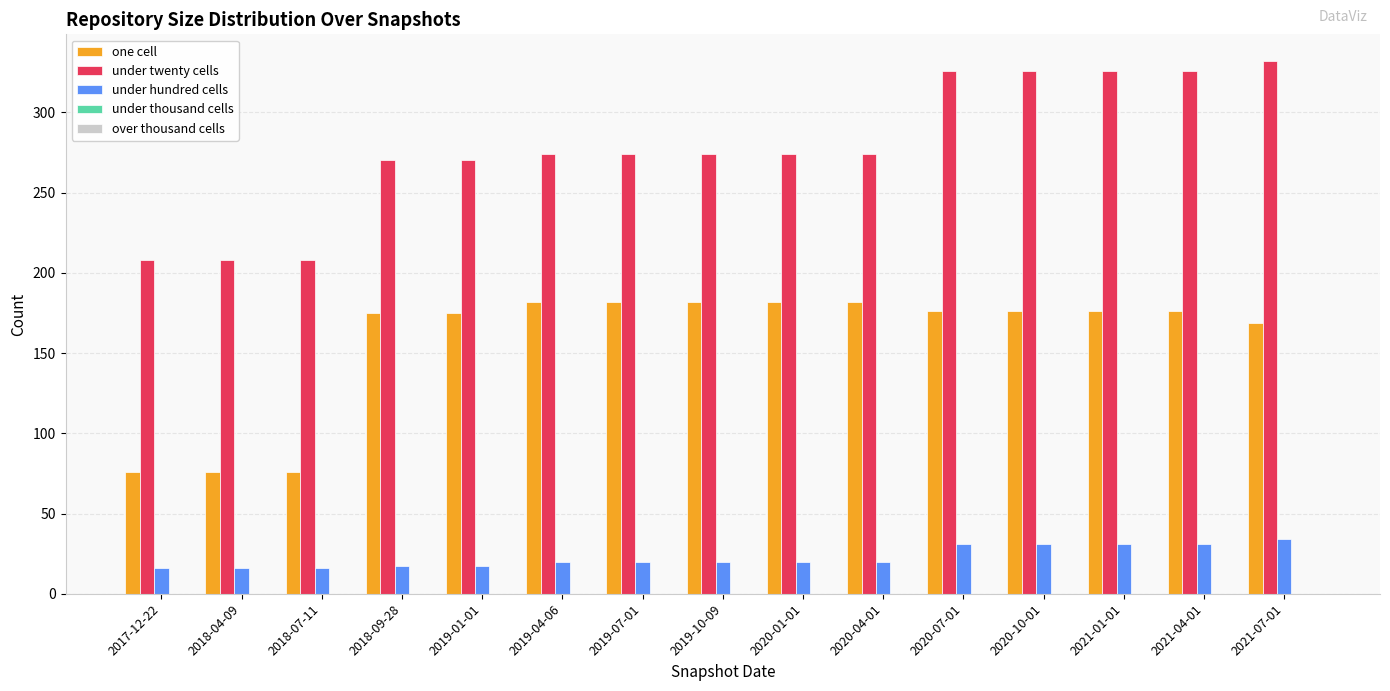

Between 2017-12-22 and 2019-10-09, which series saw the biggest shift?

one cell